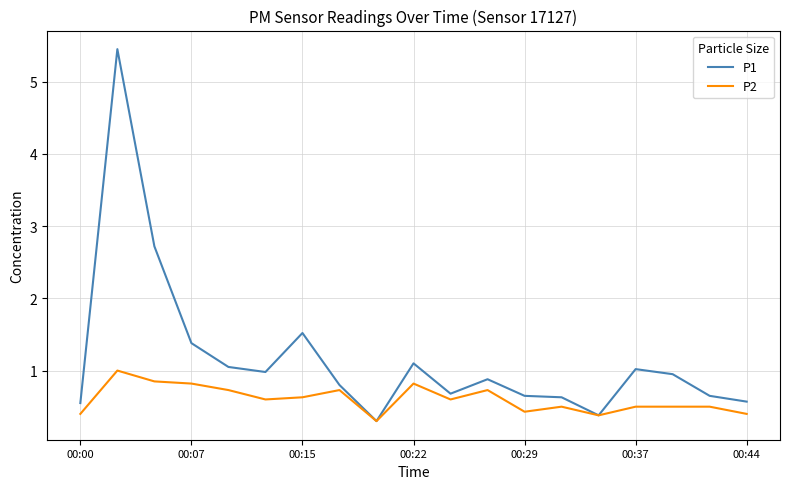

Which series has the largest total across all categories?

P1